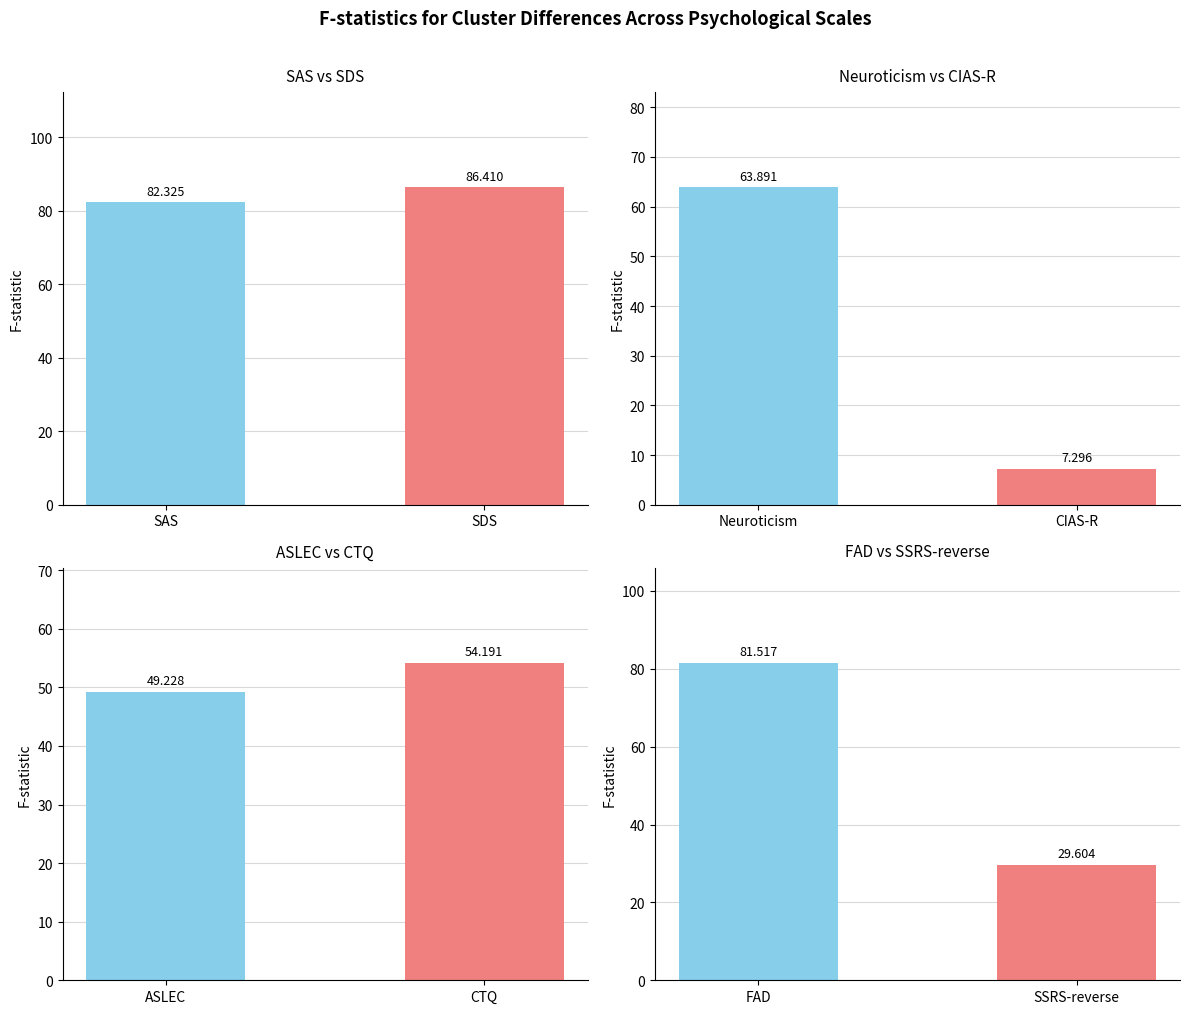

What is the average value?

56.8